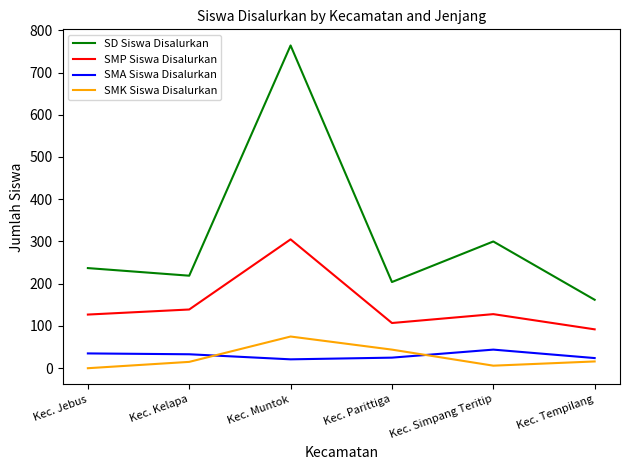

True or false: SMK Siswa Disalurkan has more than 1 interior local peaks.

False